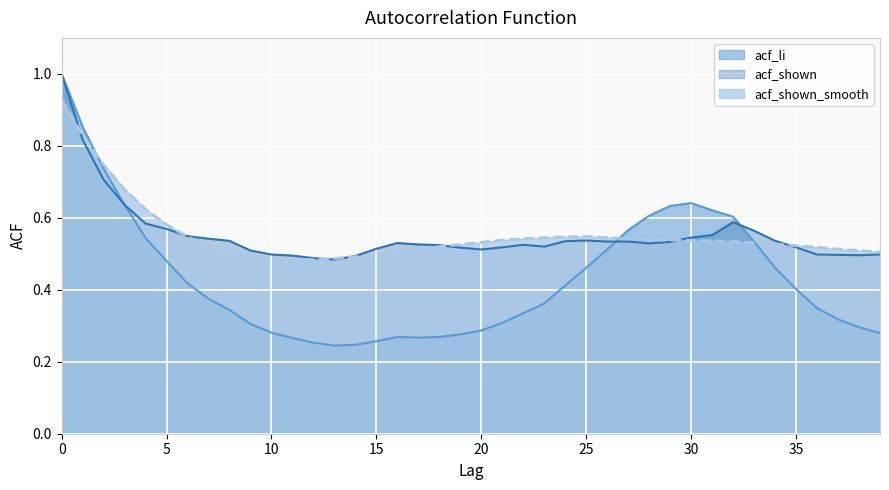

What is the minimum value for acf_shown_smooth?

0.5